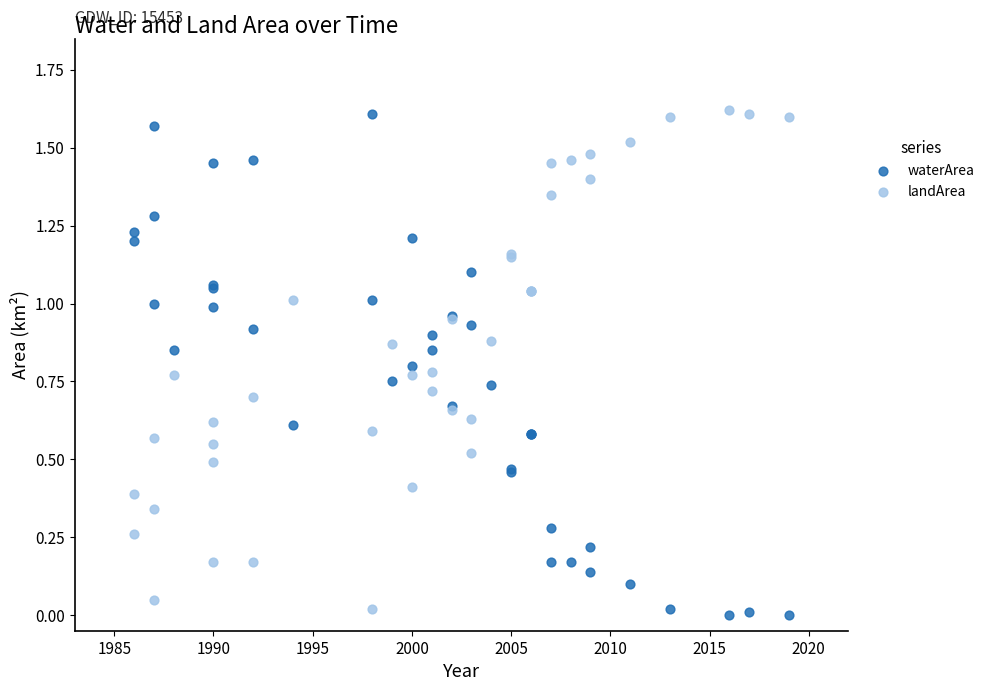

What are all the series names shown in the legend?

waterArea, landArea